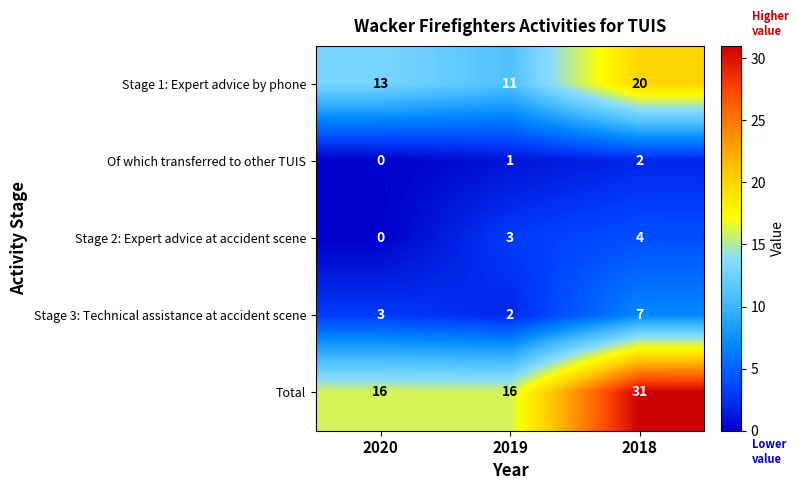

At how many categories does at least one series exceed 20?

1